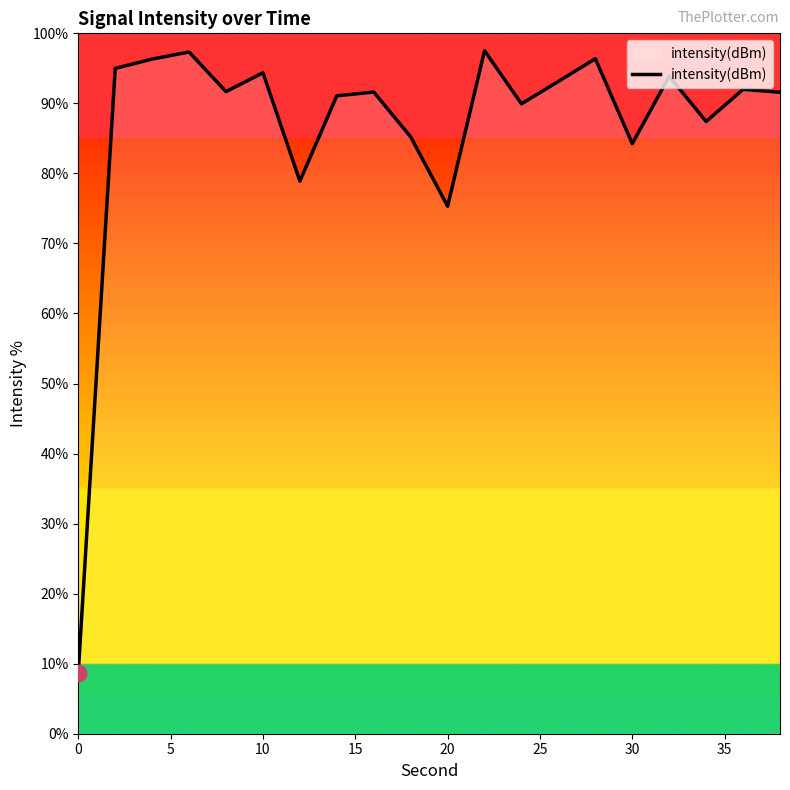

What is the smallest value displayed?

8.7